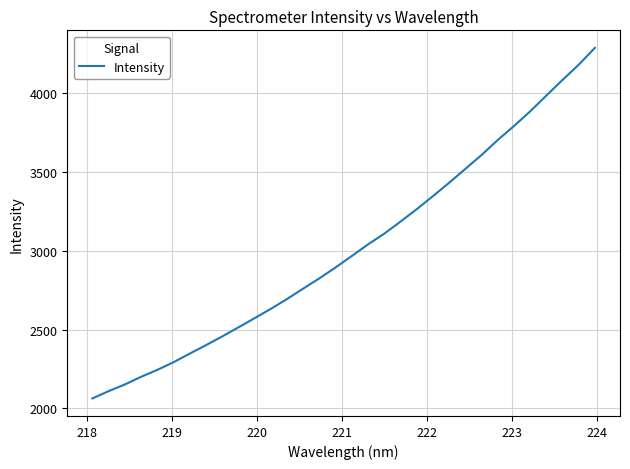

What is the difference between the maximum and minimum values?

2225.2